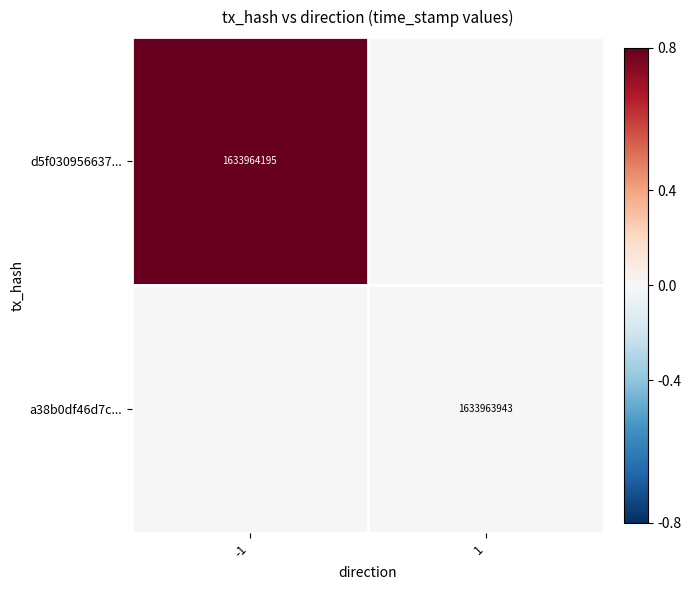

What is the spread (max minus min) of values at -1?

1